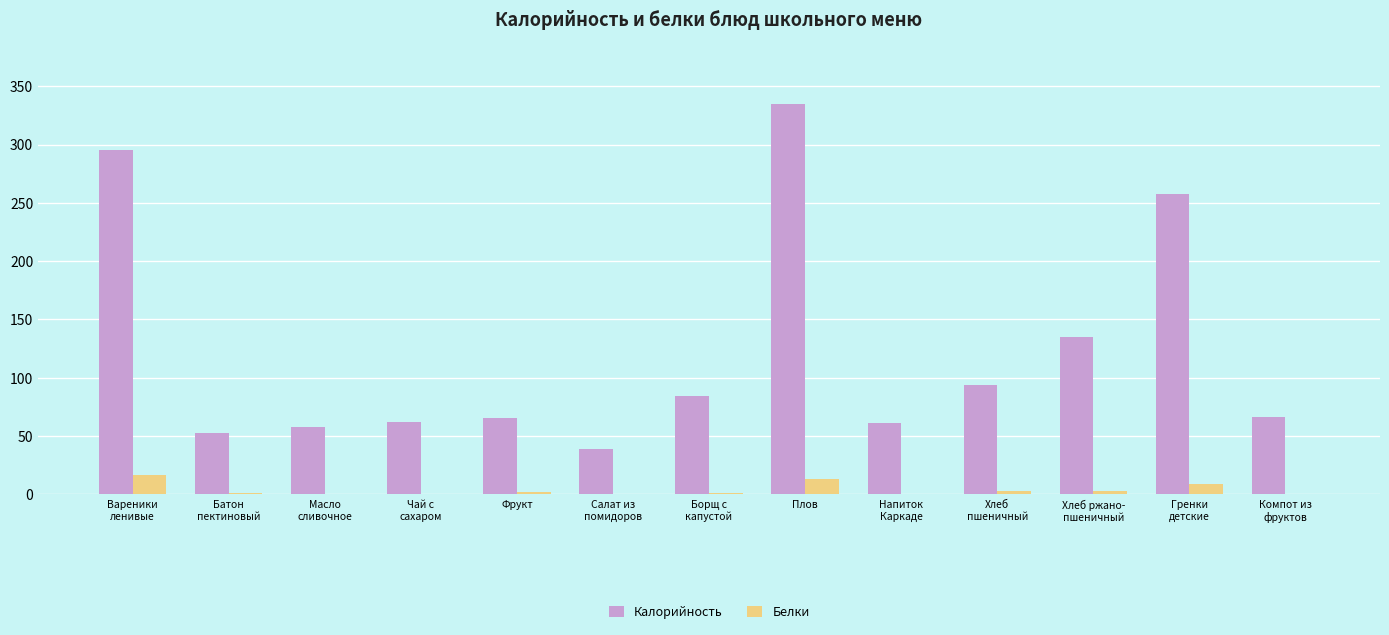

True or false: Белки has a value of 1.5 at Борщ с
капустой.

True